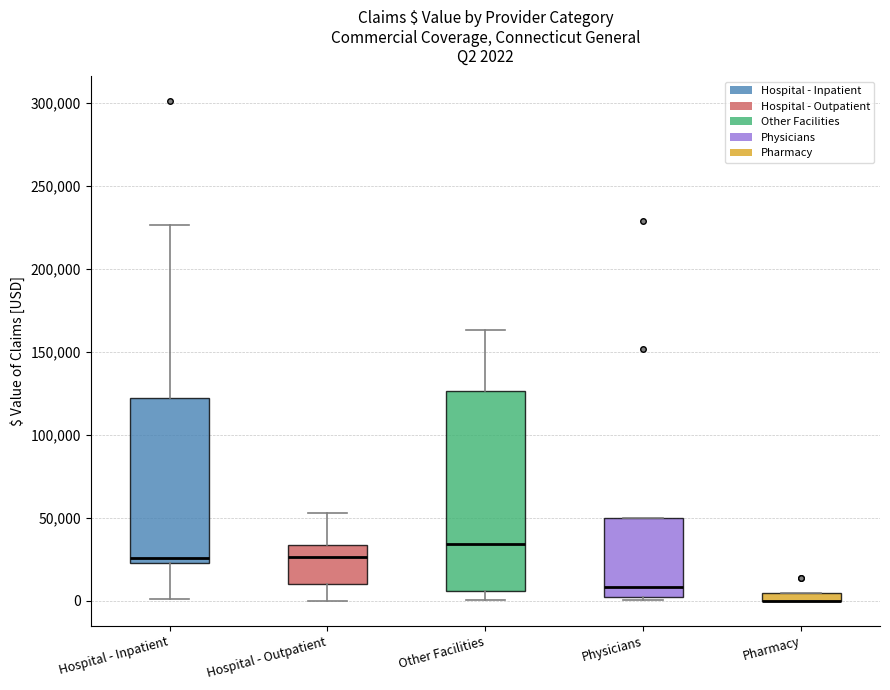

Which box is the tallest, from its lower edge to its upper edge?

Other Facilities